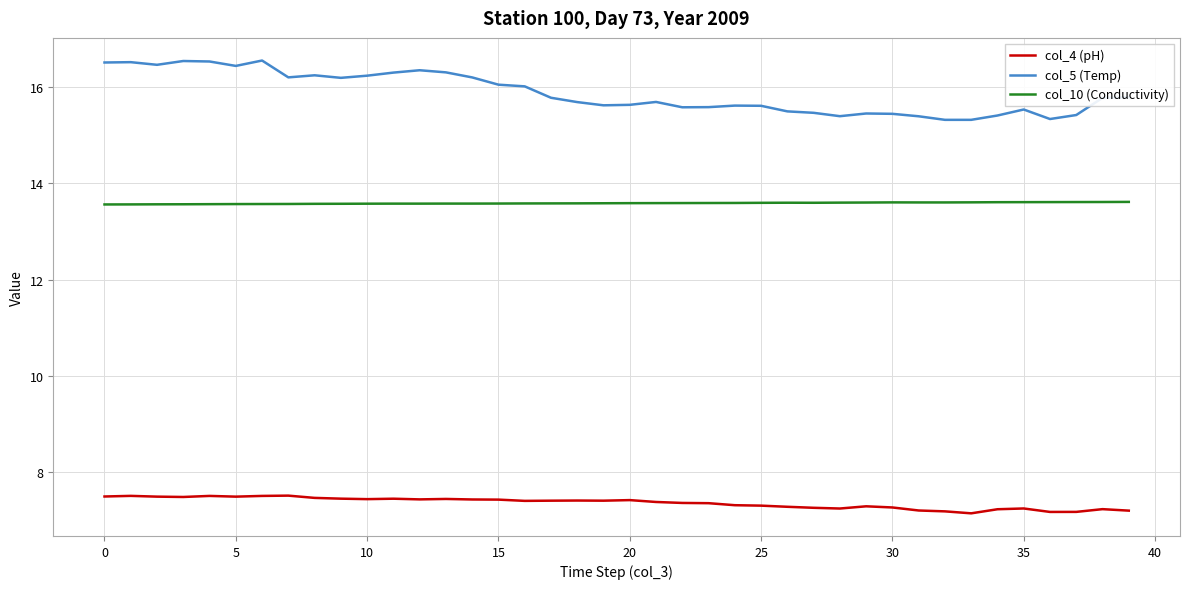

List the series in order of their peak value, highest first.

col_5 (Temp), col_10 (Conductivity), col_4 (pH)